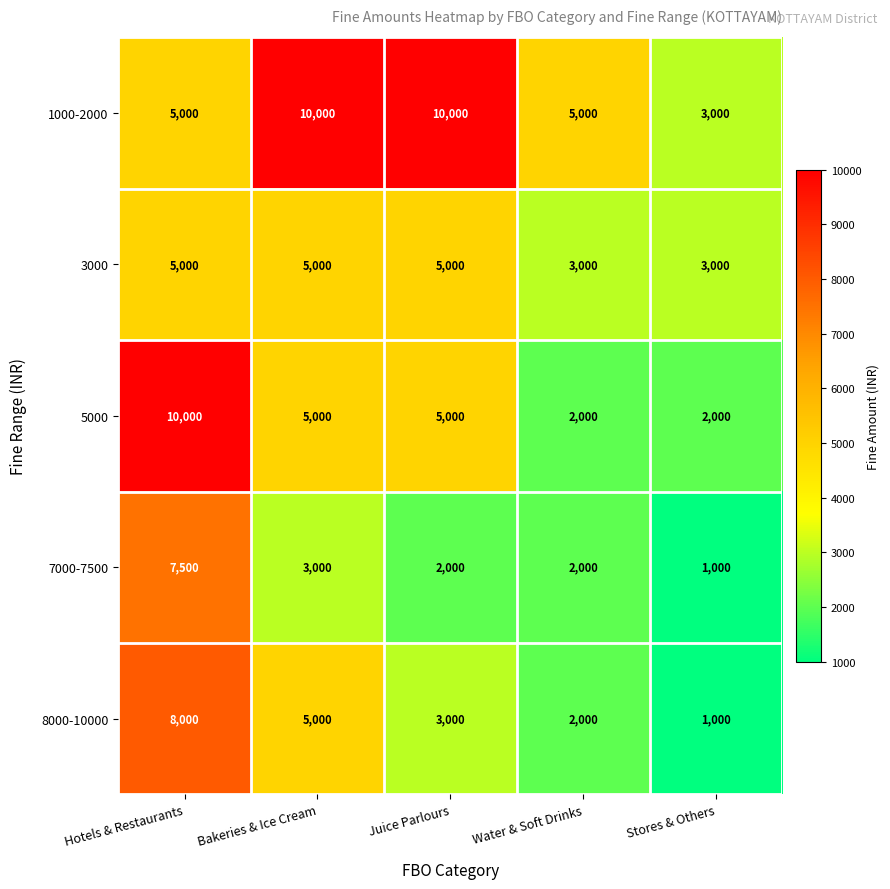

What is the difference between the highest and lowest values at Bakeries & Ice Cream?

7000